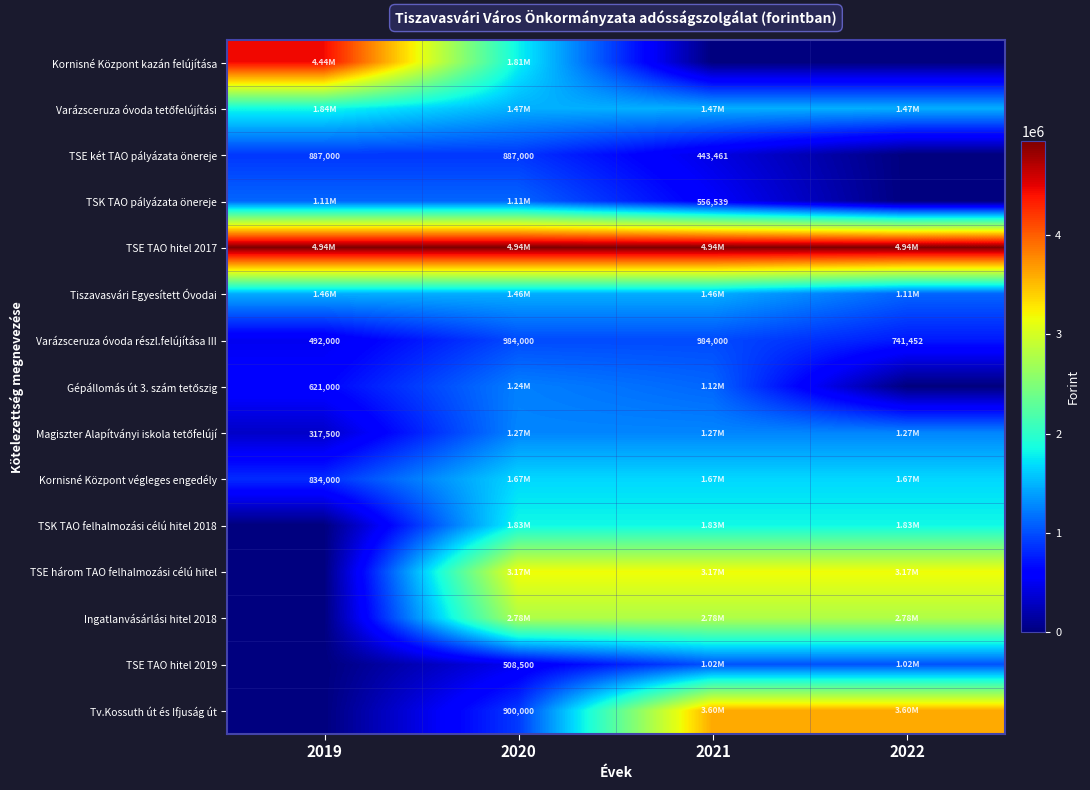

What is the sum of all Varázsceruza óvoda részl.felújítása III values?

3201452